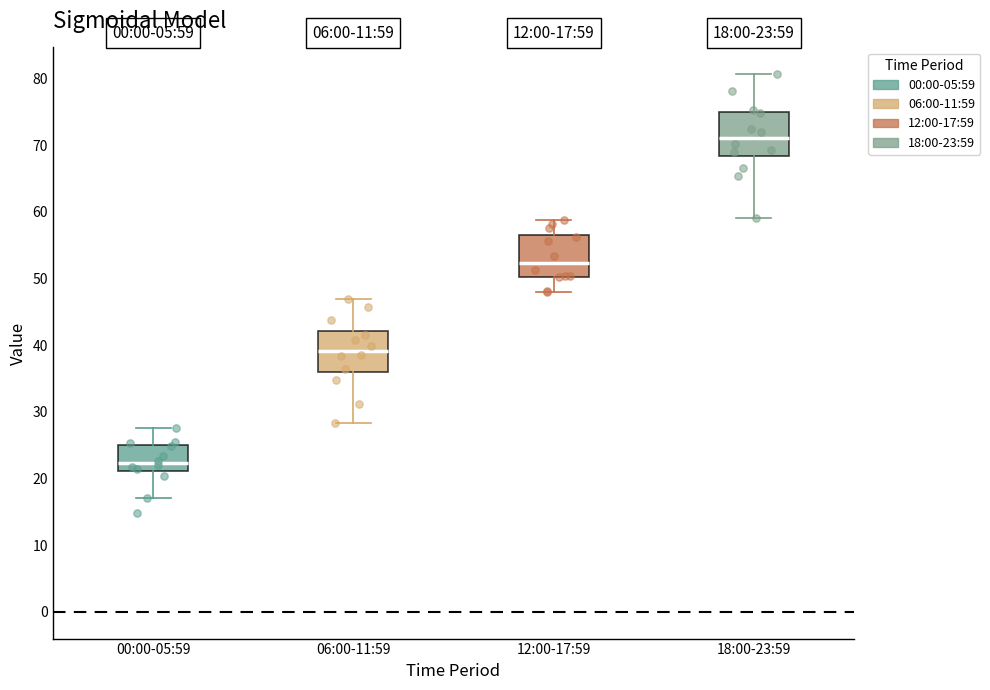

Which box's median line is the highest?

18:00-23:59